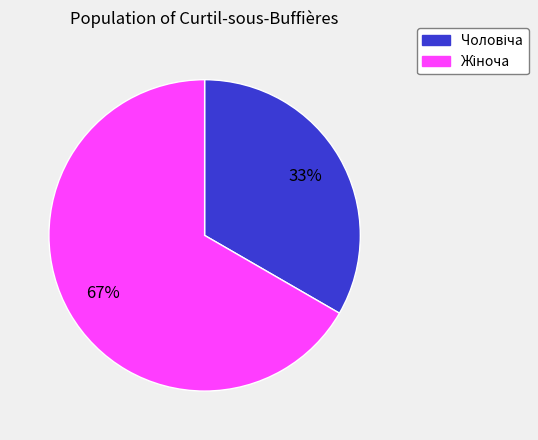

To the nearest percent, what is the average slice percentage?

50%